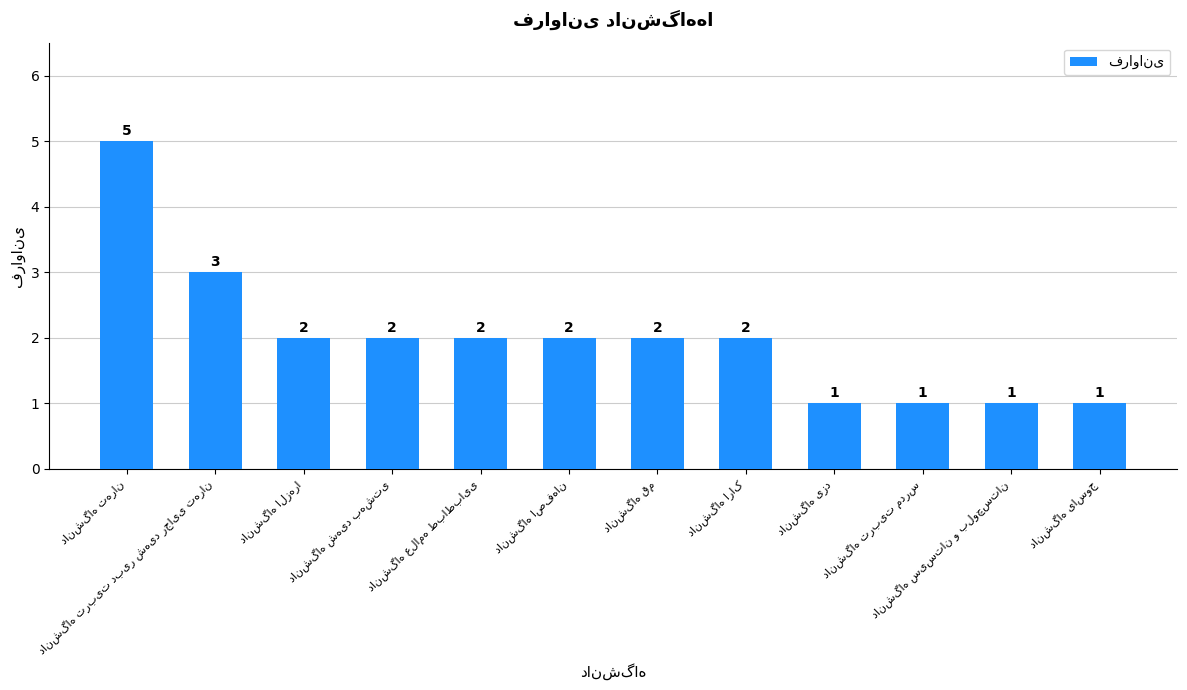

What is the value of the 4th bar from the left?

2